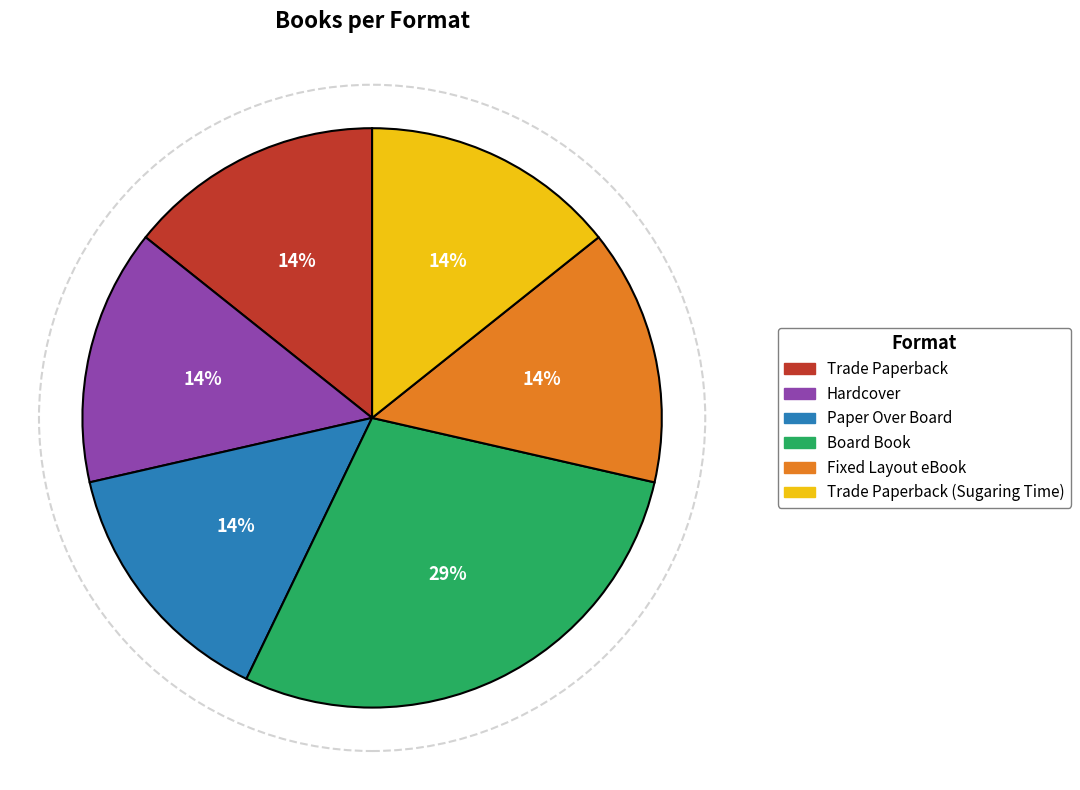

Is it true that Fixed Layout eBook is 14% of the pie?

True